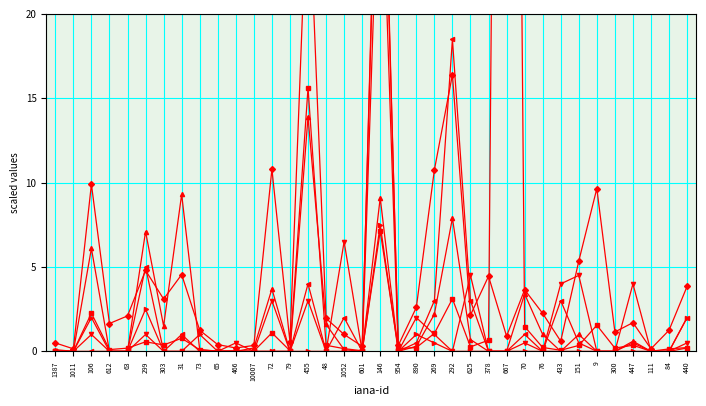

True or false: net-adds-2-yr and net-adds-1-yr intersect in this chart.

False